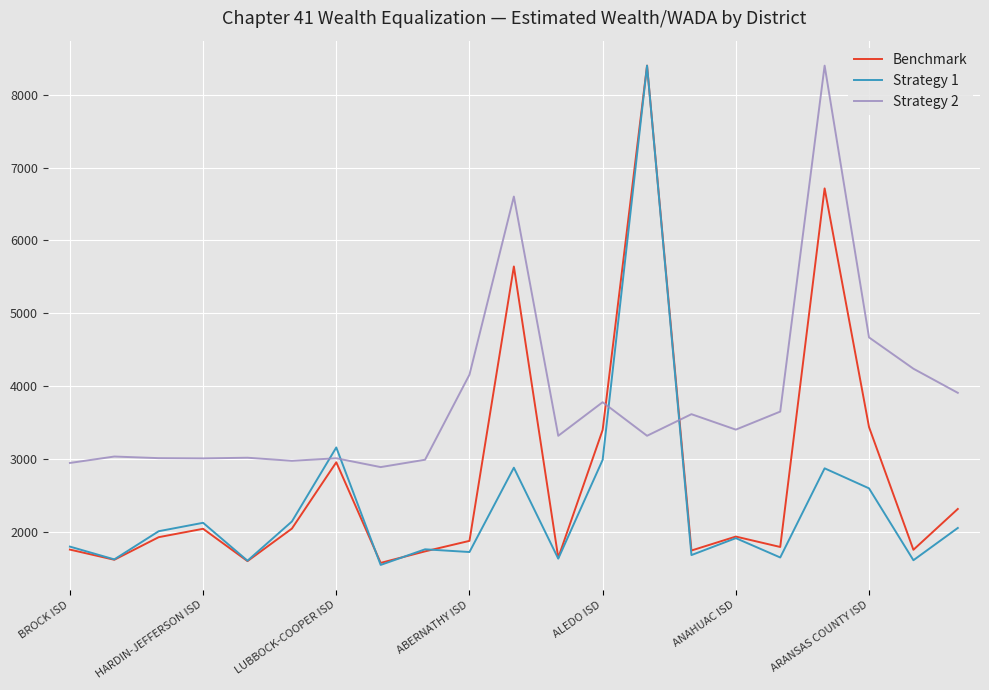

How many interior local peaks does the Benchmark series have?

6